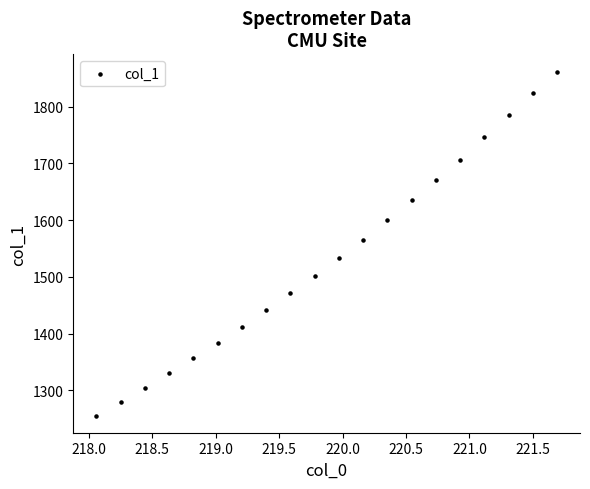

What Y value in the scatter plot is closest to 1558?

1565.8